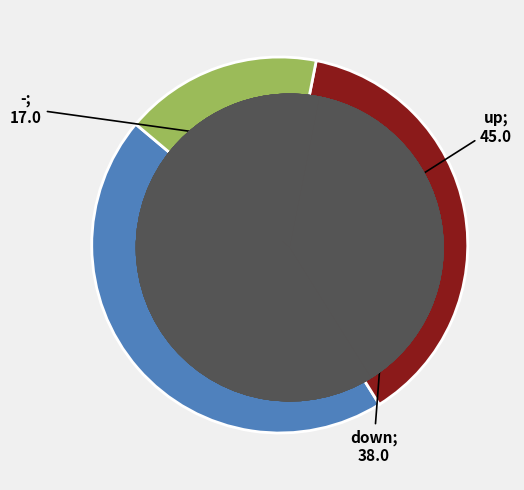

Rank the categories by value from lowest to highest.

-, down, up